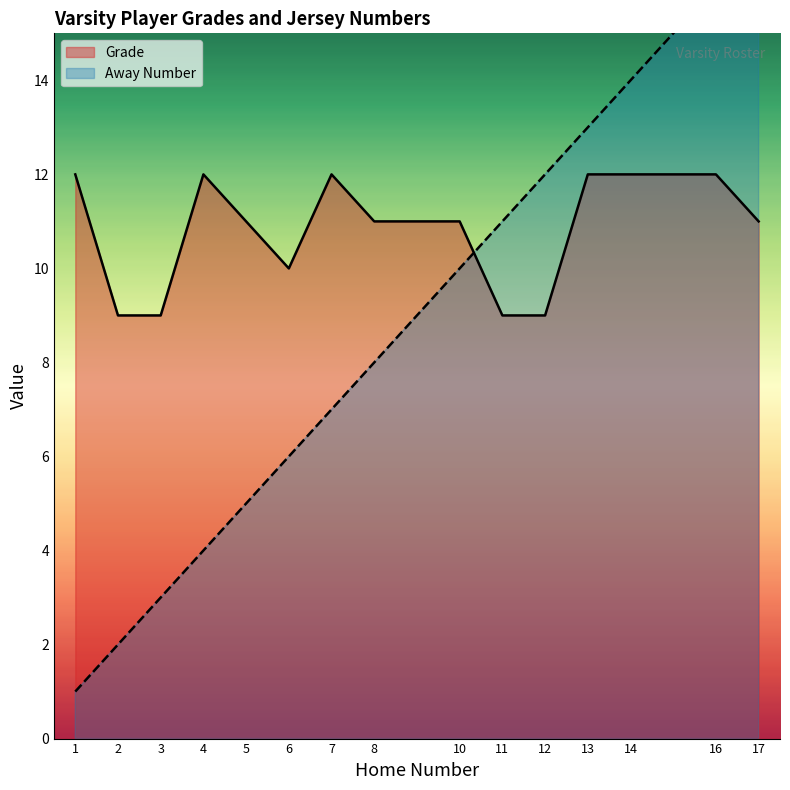

Which label corresponds to the smallest value in the chart?

1